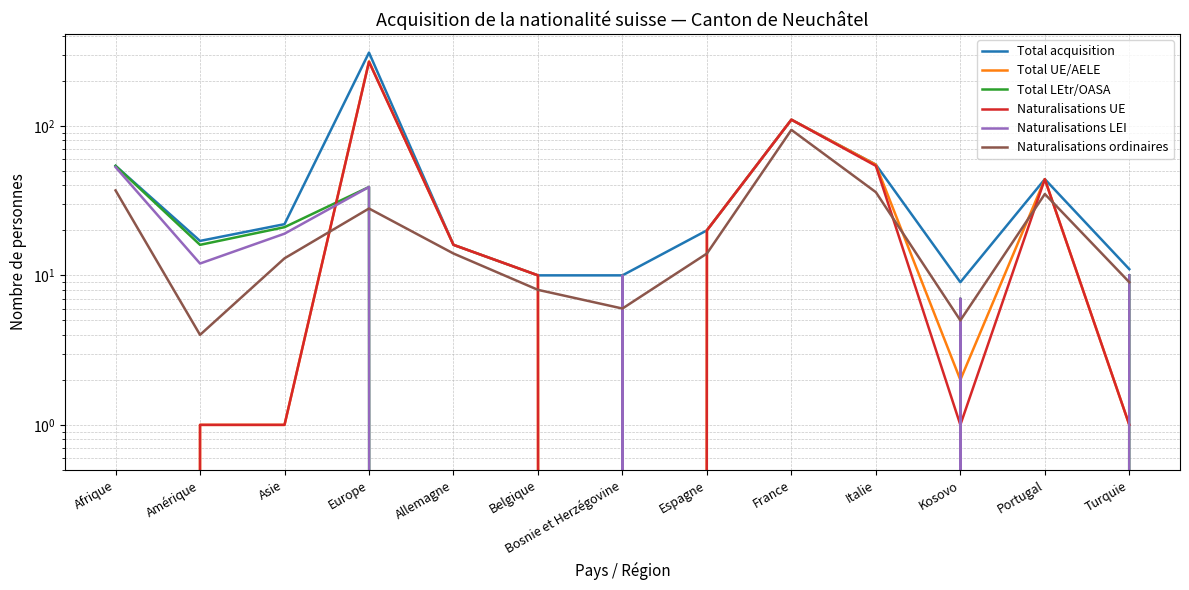

Is it true that Naturalisations LEI equals 26 at Portugal?

False